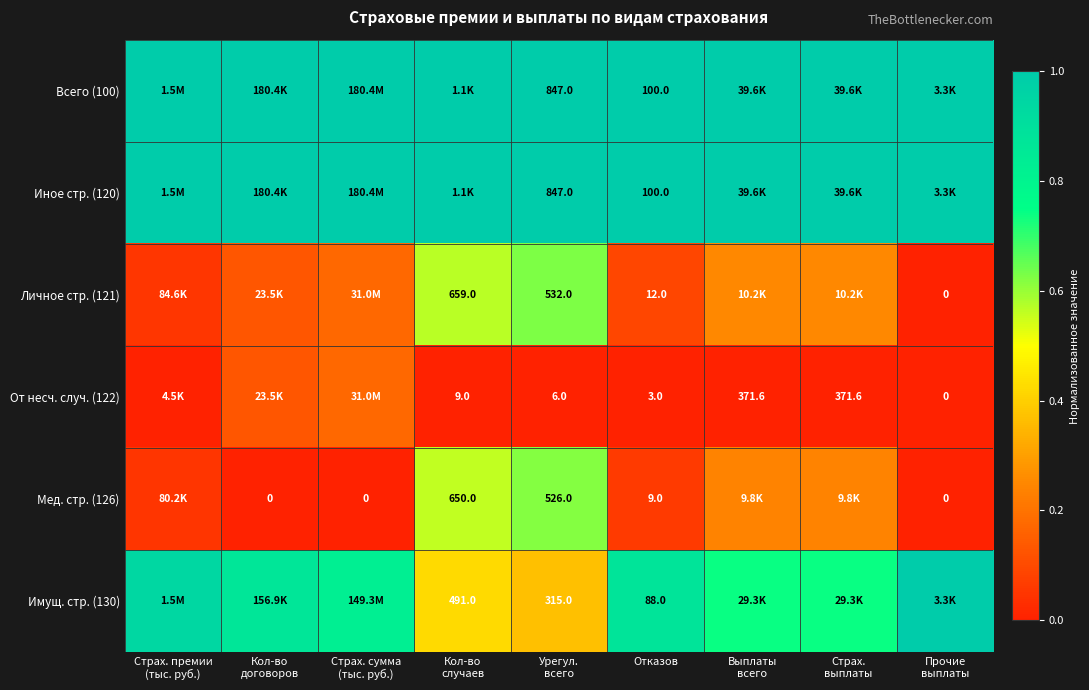

Is it true that Всего (100) equals 1.7 at Страх. премии (тыс. руб.)?

False